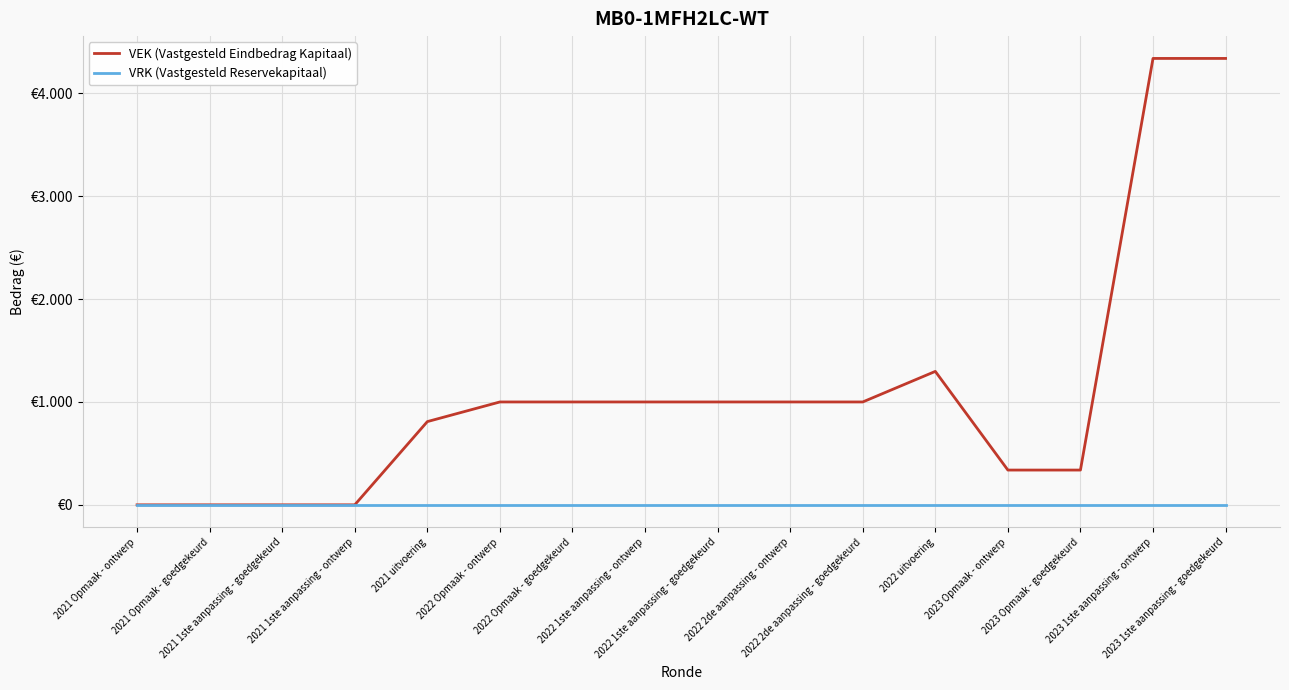

Does the chart display data point markers on the line(s)?

No